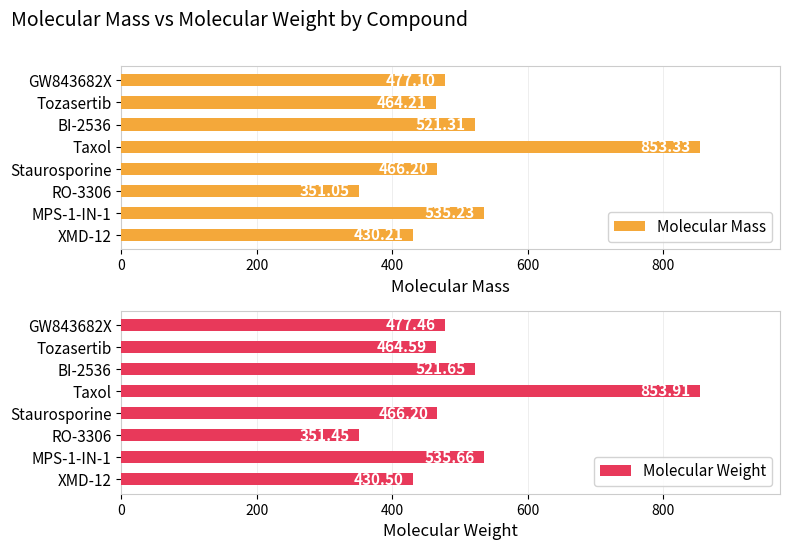

List the labels in order of Molecular Mass value, smallest first.

RO-3306, XMD-12, Tozasertib, Staurosporine, GW843682X, BI-2536, MPS-1-IN-1, Taxol